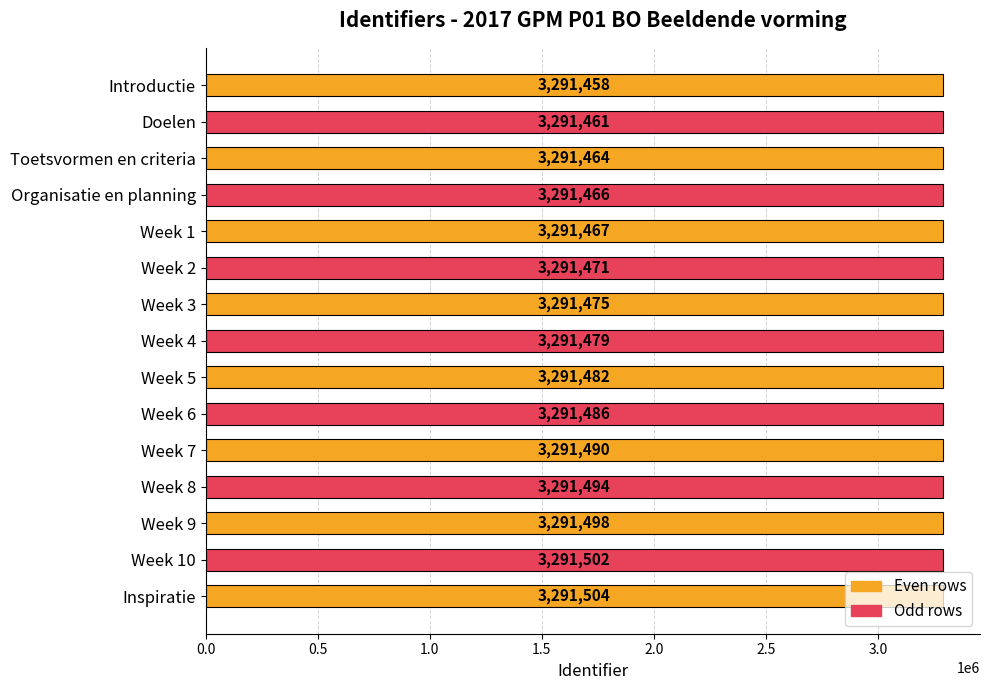

What is the value of the 3rd bar from the top?

3291464